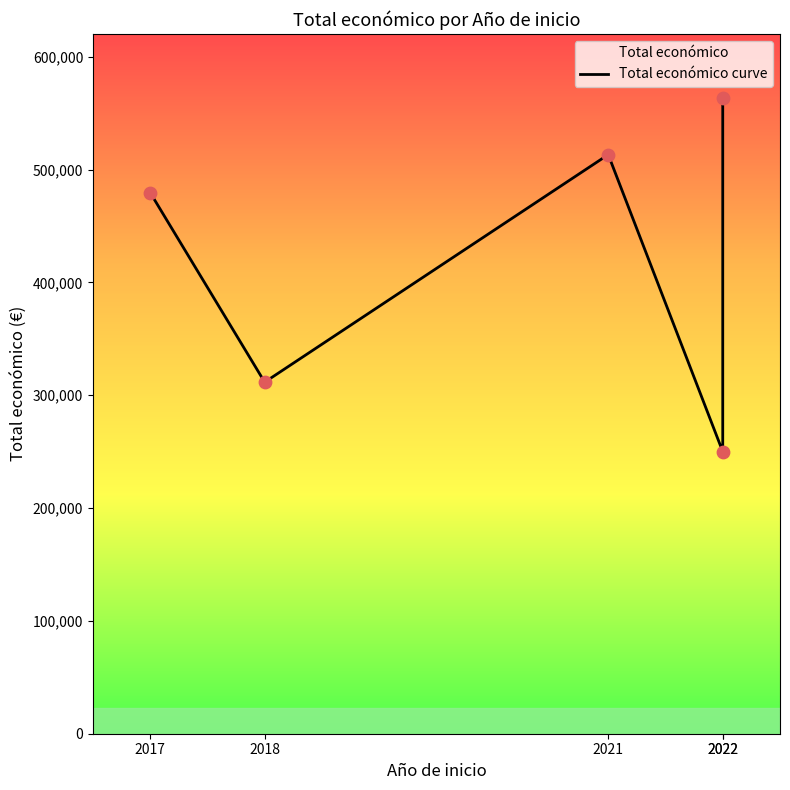

Between 2022 and 2022, which is larger?

2022